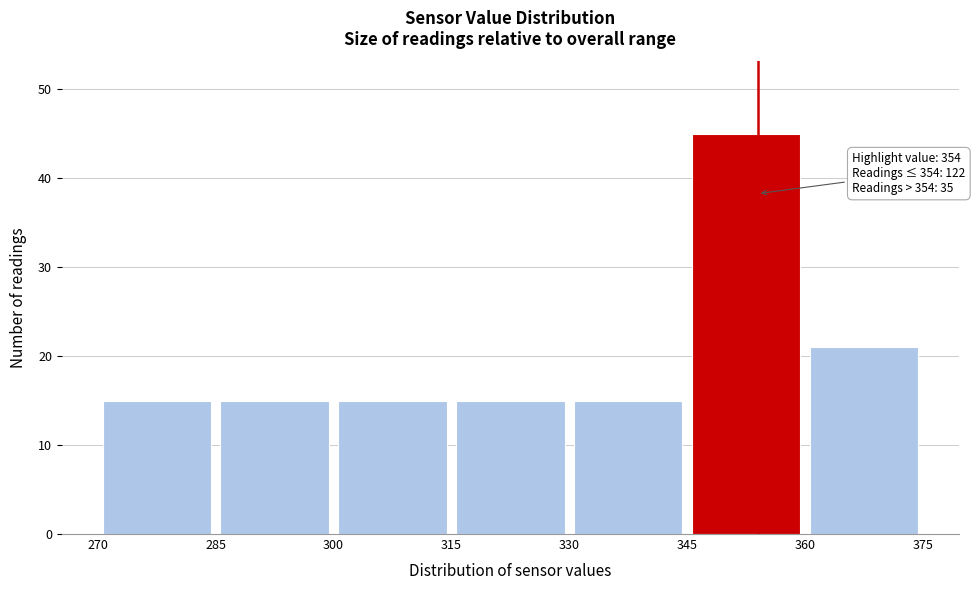

Over which range of the x-axis is the bar tallest?

345 to 360